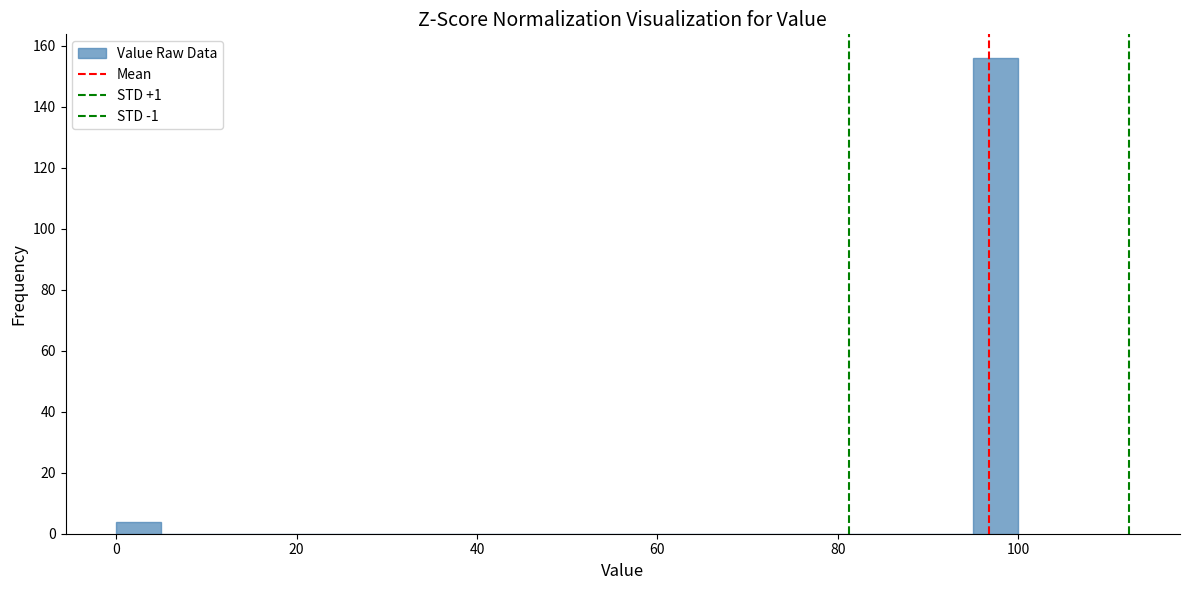

Read against the x-axis, roughly where is the centre of the tallest bar?

98